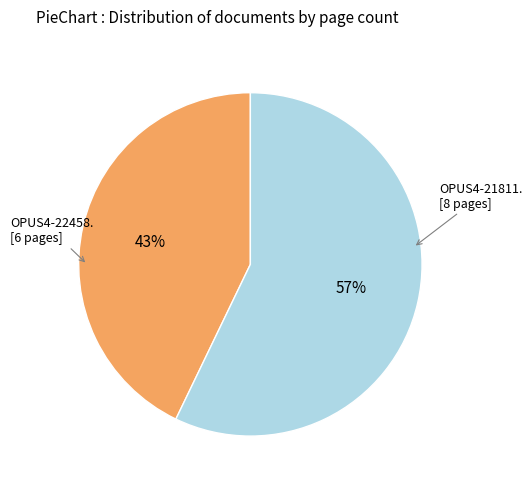

Does any single category account for the majority?

Yes